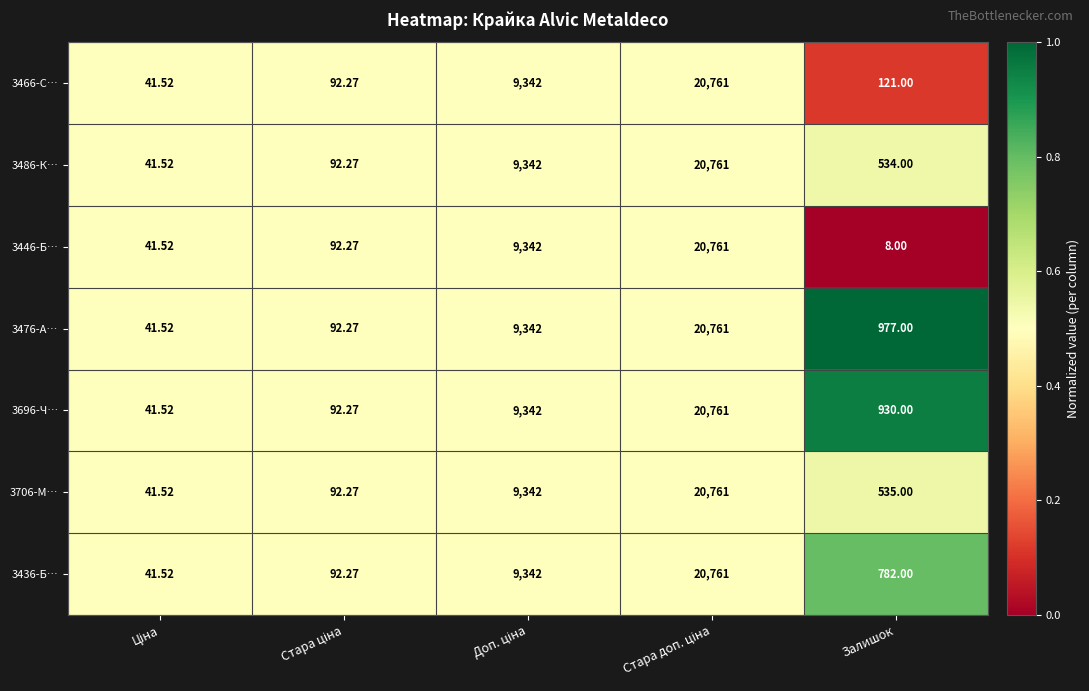

At which label does 3446-Б… reach its minimum?

Залишок